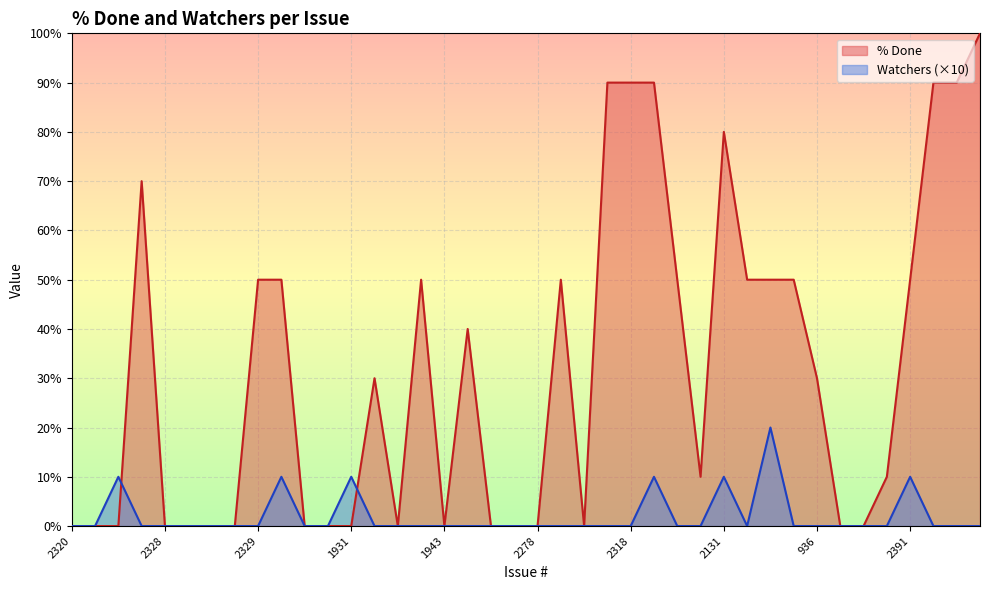

True or false: % Done has more than 0 points higher than both neighbors.

True